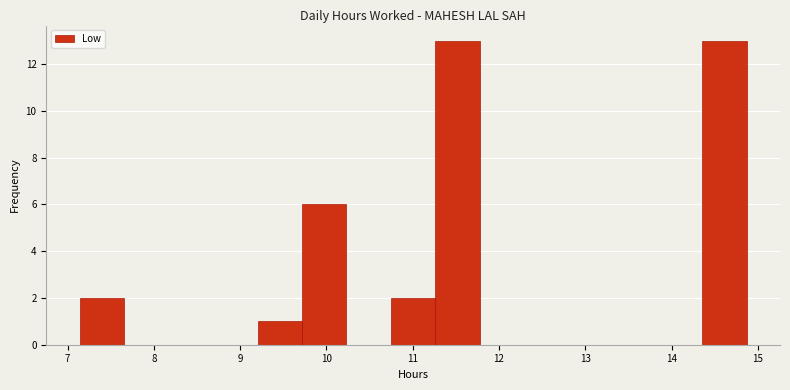

Reading left to right, transcribe this chart: for each bar, give the range it covers on the x-axis and its height. Neither the bar edges nor the heights are printed on the chart, so give them approximately, as read against the axes.

7.1 to 7.7: 2
7.7 to 8.2: 0
8.2 to 8.7: 0
8.7 to 9.2: 0
9.2 to 9.7: 1
9.7 to 10.2: 6
10.2 to 10.7: 0
10.7 to 11.3: 2
11.3 to 11.8: 13
11.8 to 12.3: 0
12.3 to 12.8: 0
12.8 to 13.3: 0
13.3 to 13.8: 0
13.8 to 14.4: 0
14.4 to 14.9: 13